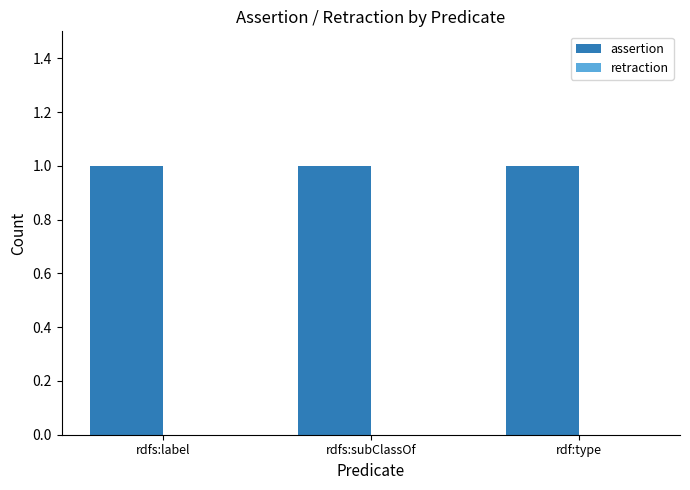

What position from the right is rdf:type?

1